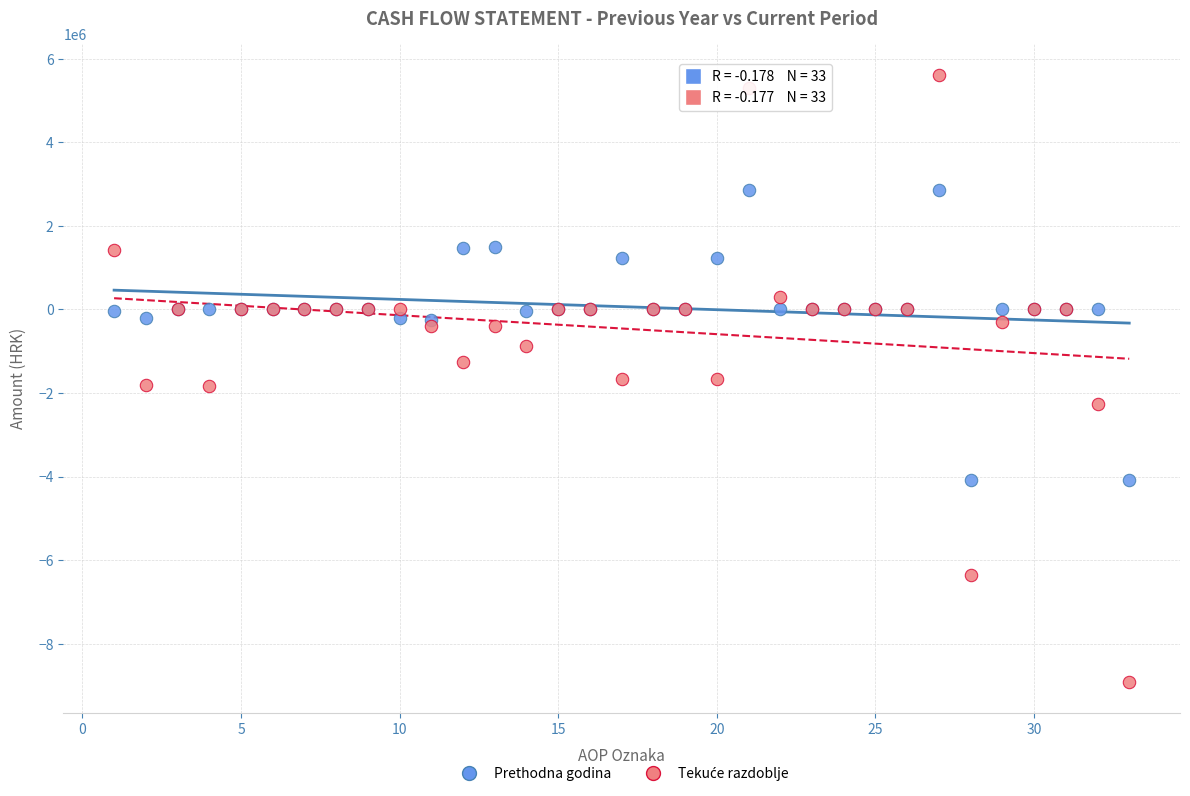

What is the X range (max minus min) for the scatter plot?

32